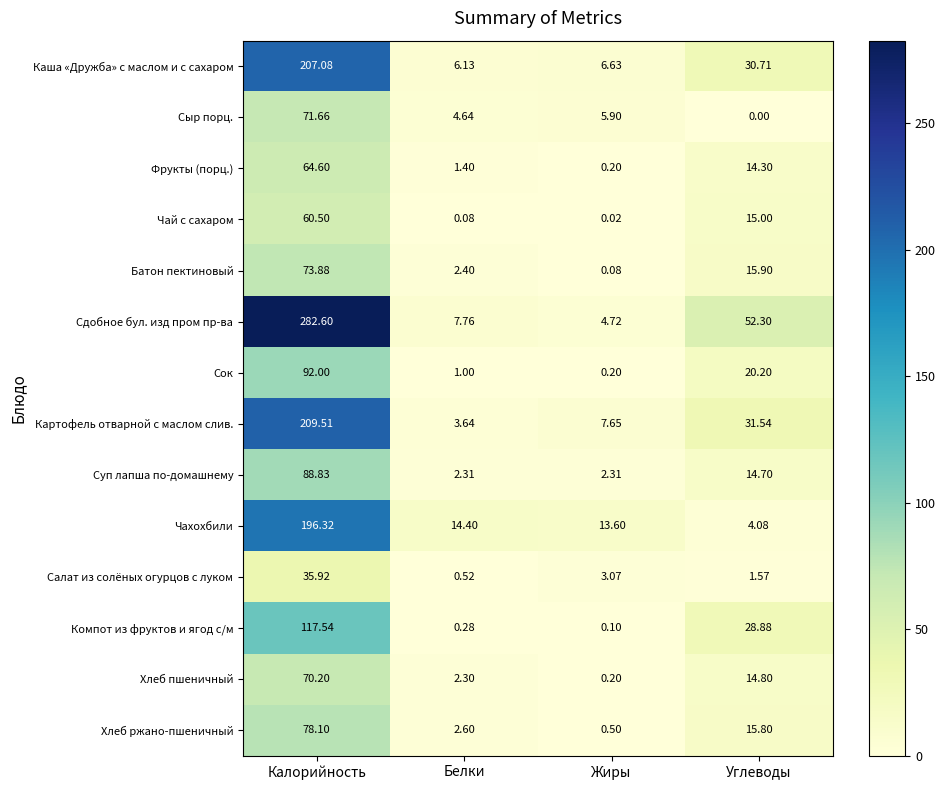

Which series changed the most between Жиры and Углеводы?

Сдобное бул. изд пром пр-ва